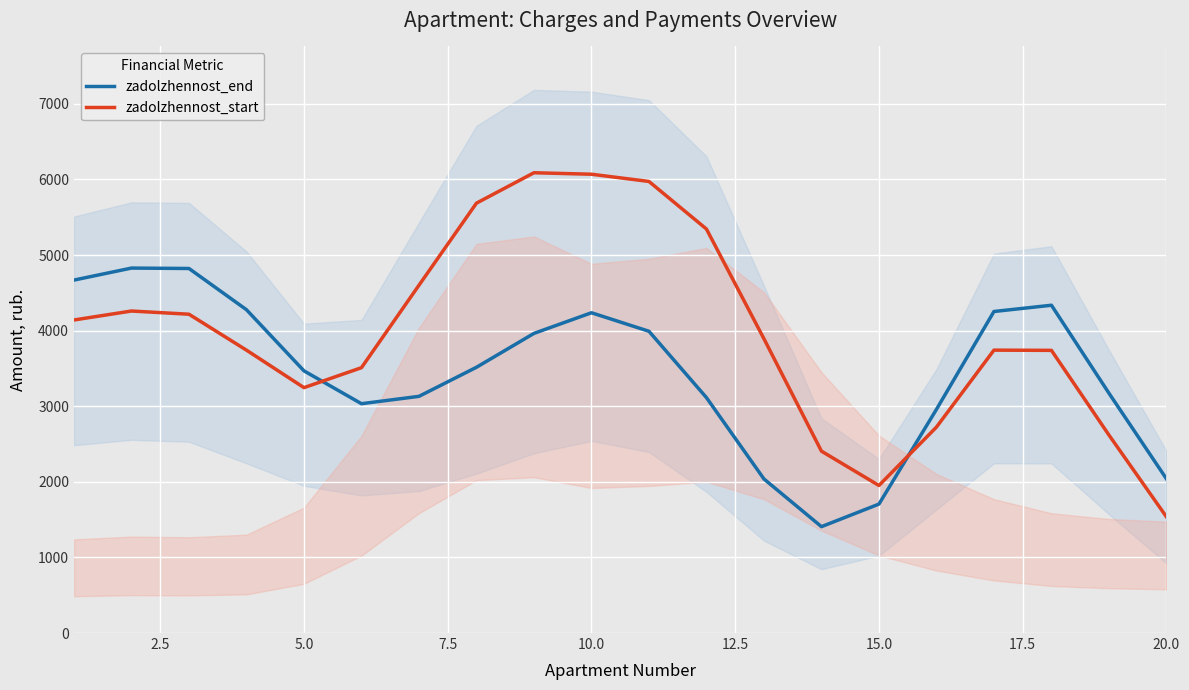

True or false: zadolzhennost_end has more than 1 interior local peaks.

True